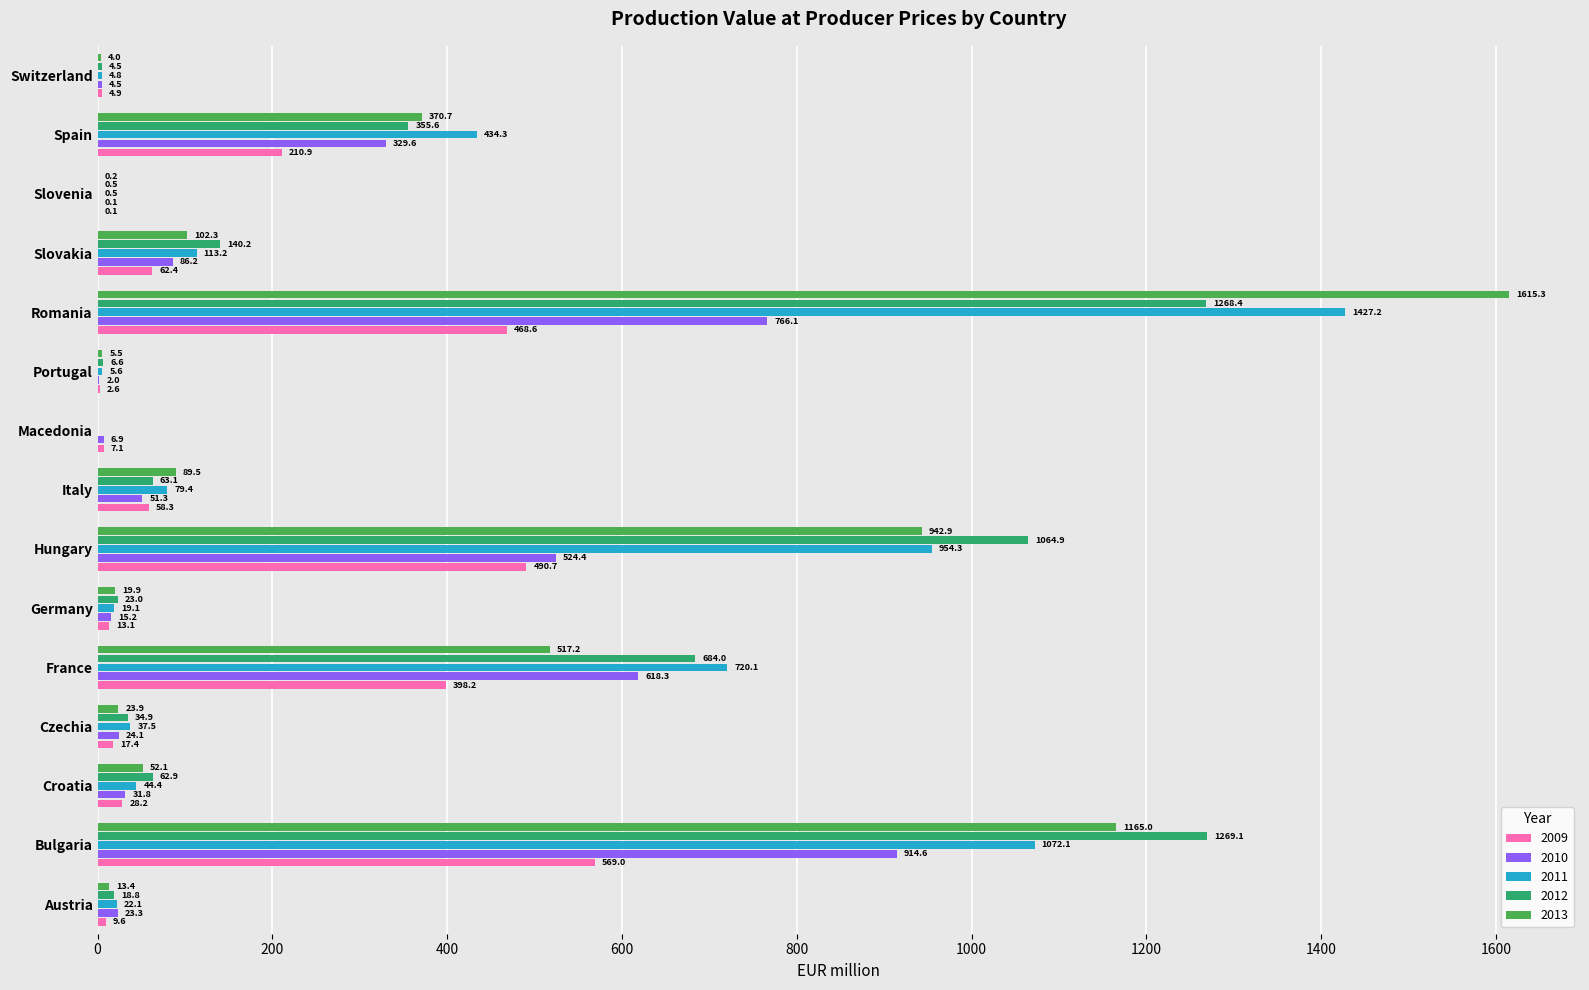

Which series changed the most between Czechia and Slovenia?

2011